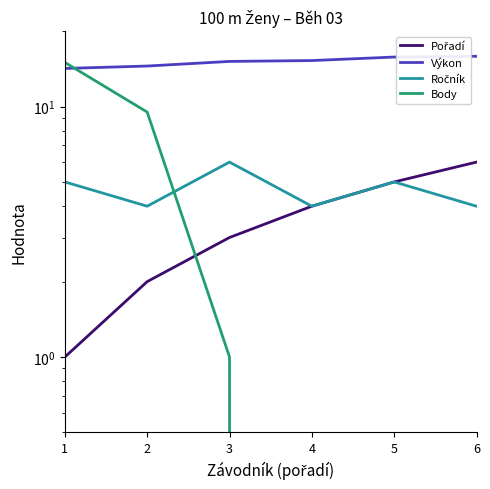

The value of Ročník at 6 is 4.0. True or false?

True